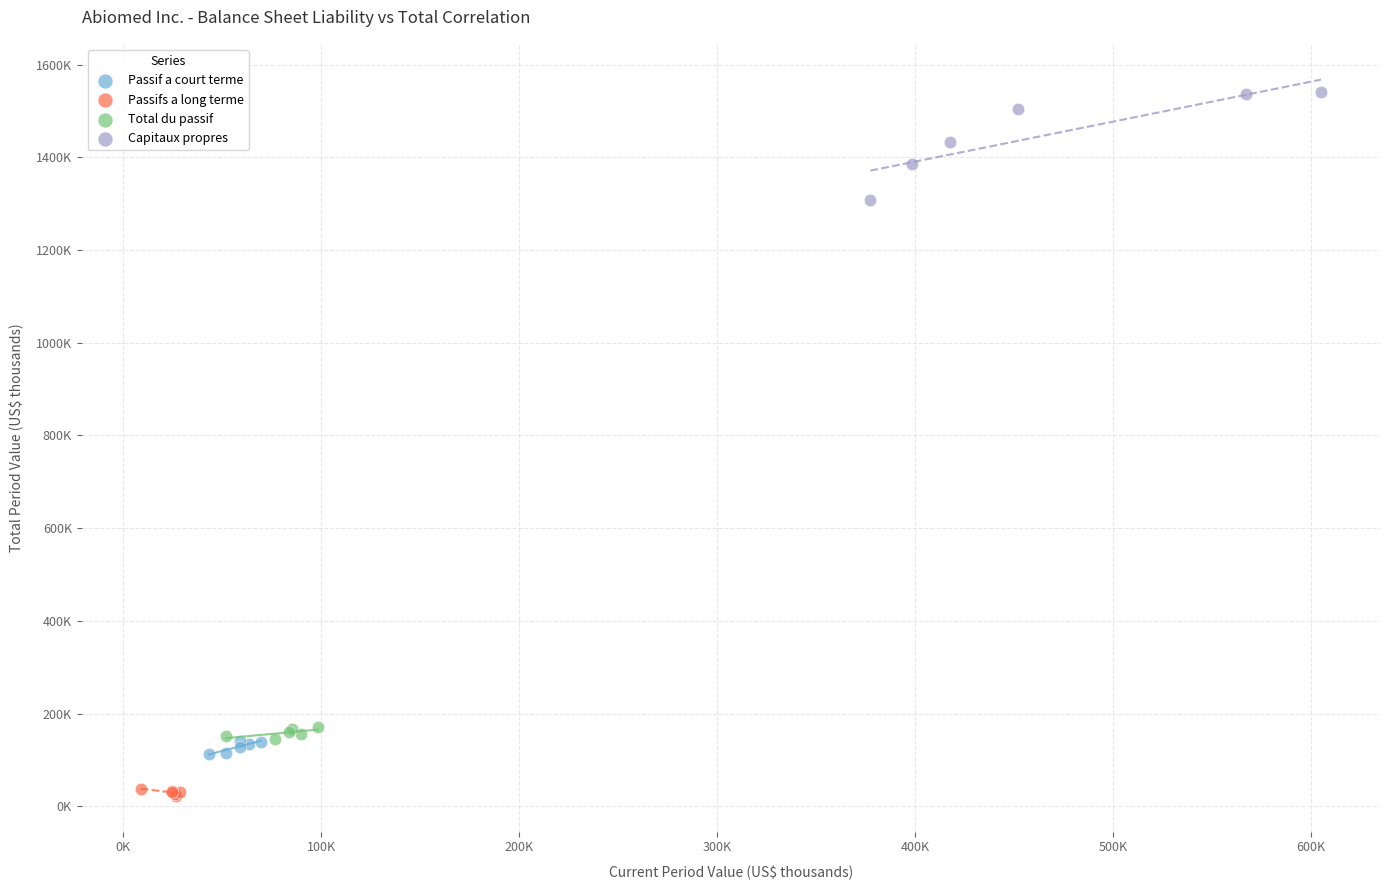

Which series contains the highest Y value?

Capitaux propres